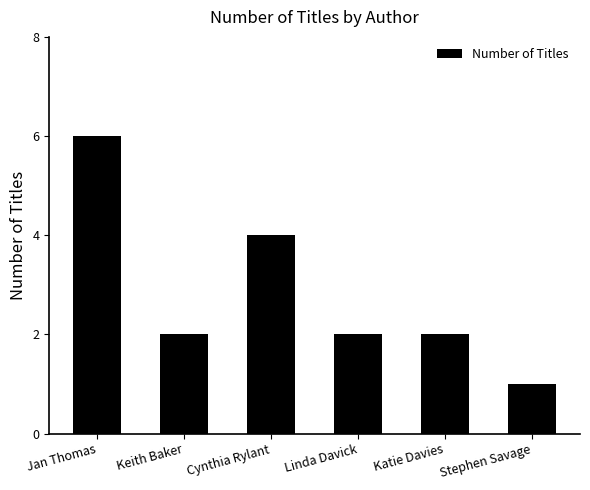

How many series are shown in this chart?

1